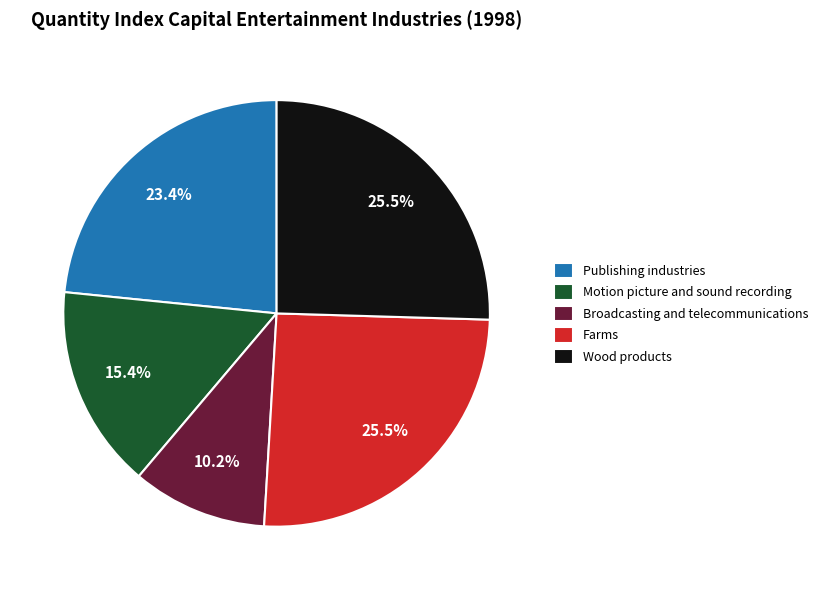

Which has a higher value, Publishing industries or Wood products?

Wood products